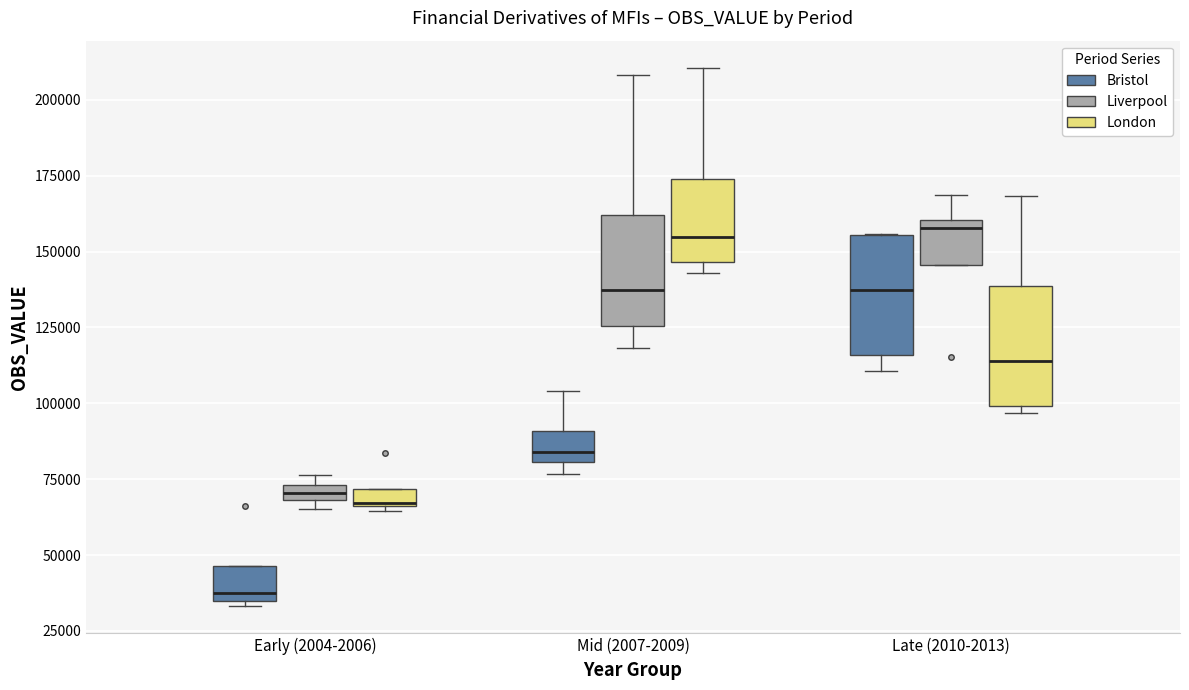

Which box has the lowest median line?

Early (2004-2006) (Bristol)